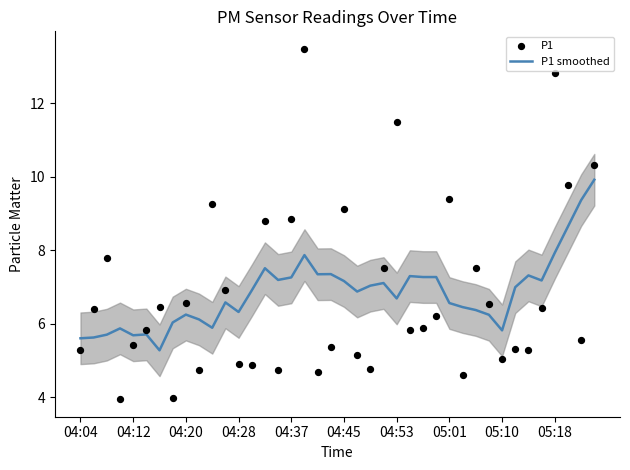

Which series has the largest total across all categories?

P1 smoothed